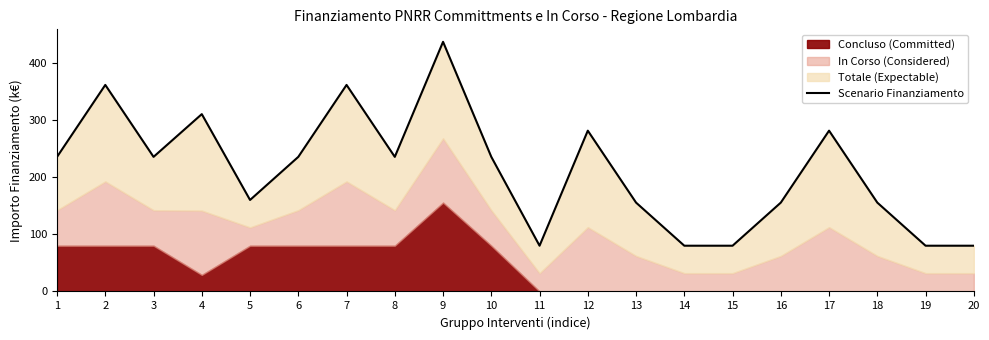

What is the difference between the values at 9 and 2?

75.3